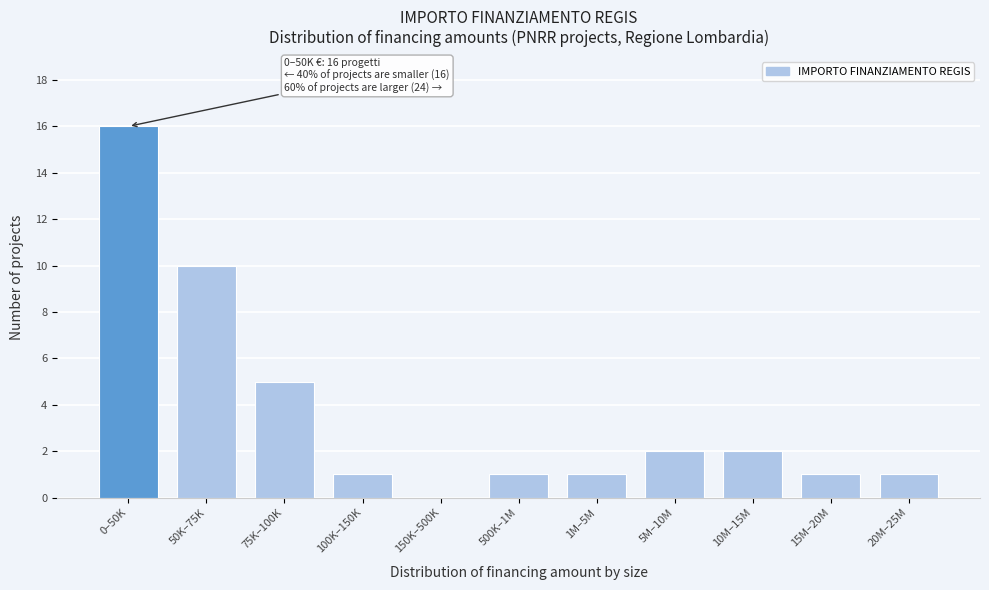

Reading right to left, what are all the values shown in this chart?

20M–25M=1	15M–20M=1	10M–15M=2	5M–10M=2	1M–5M=1	500K–1M=1	150K–500K=0	100K–150K=1	75K–100K=5	50K–75K=10	0–50K=16